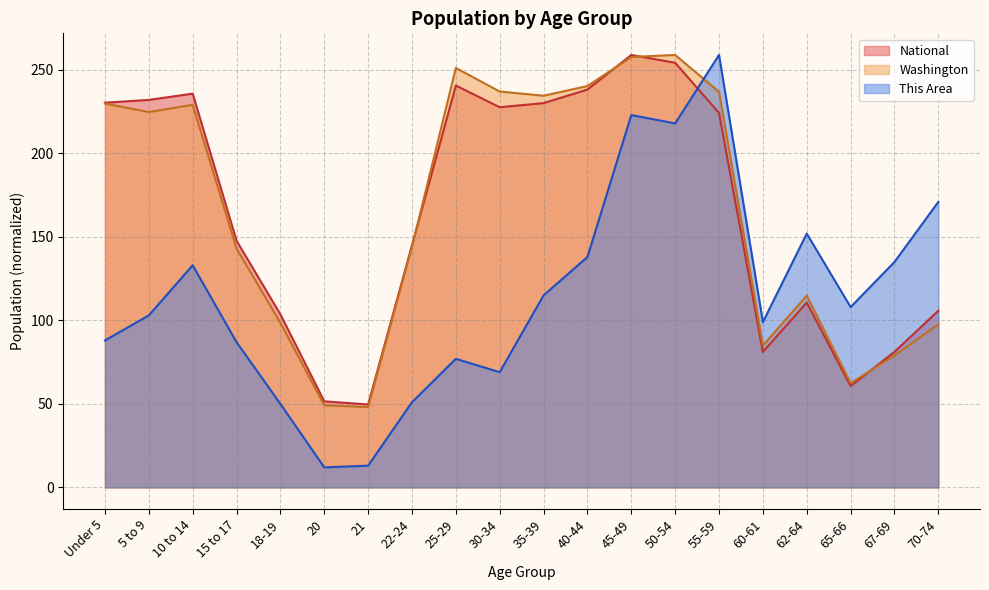

At which label does This Area reach its peak?

55-59